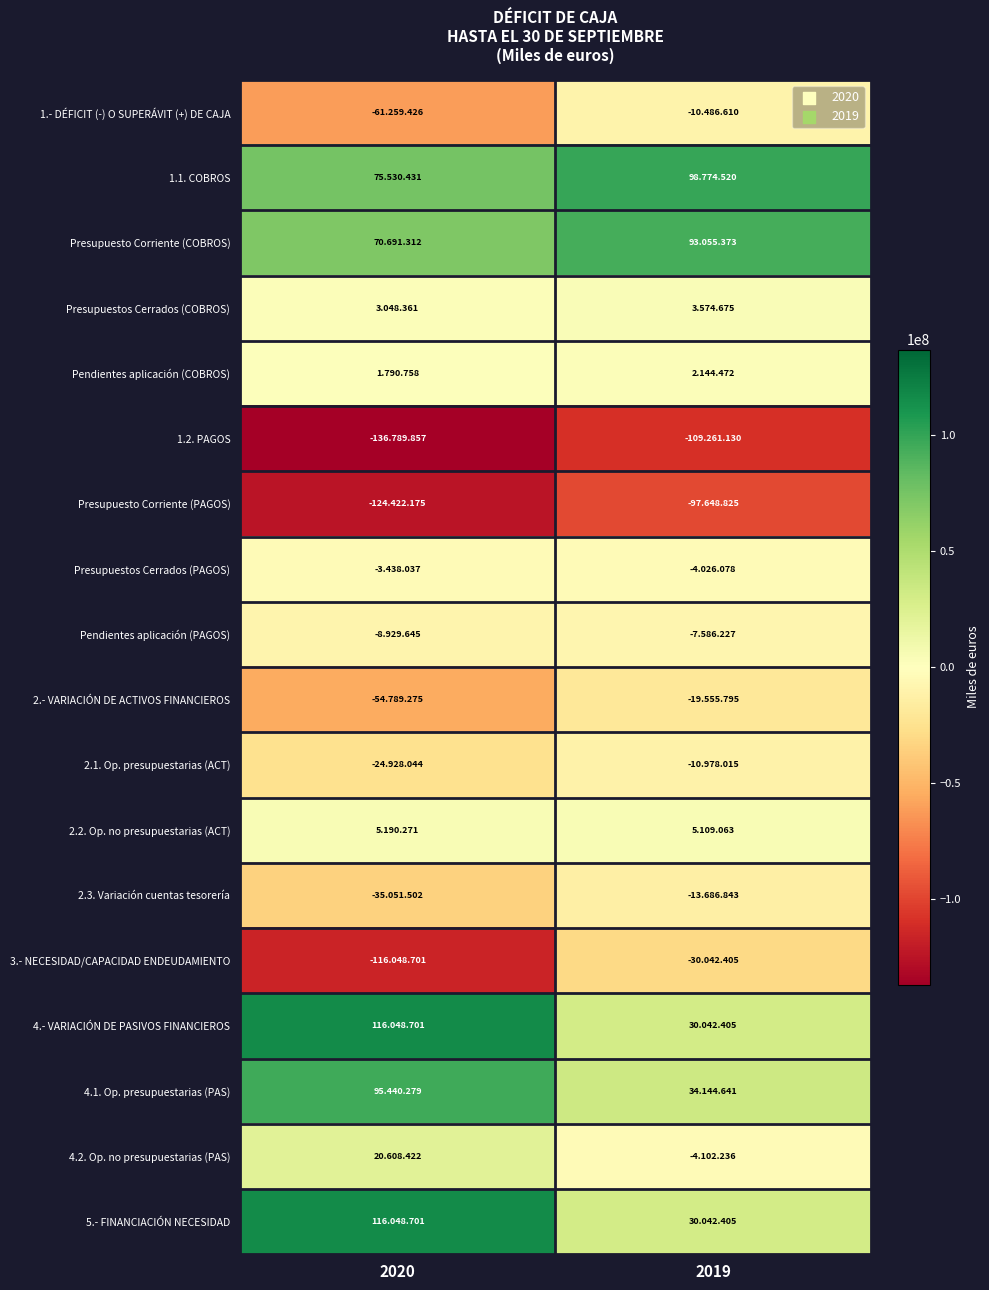

Count the number of data series in this chart.

18